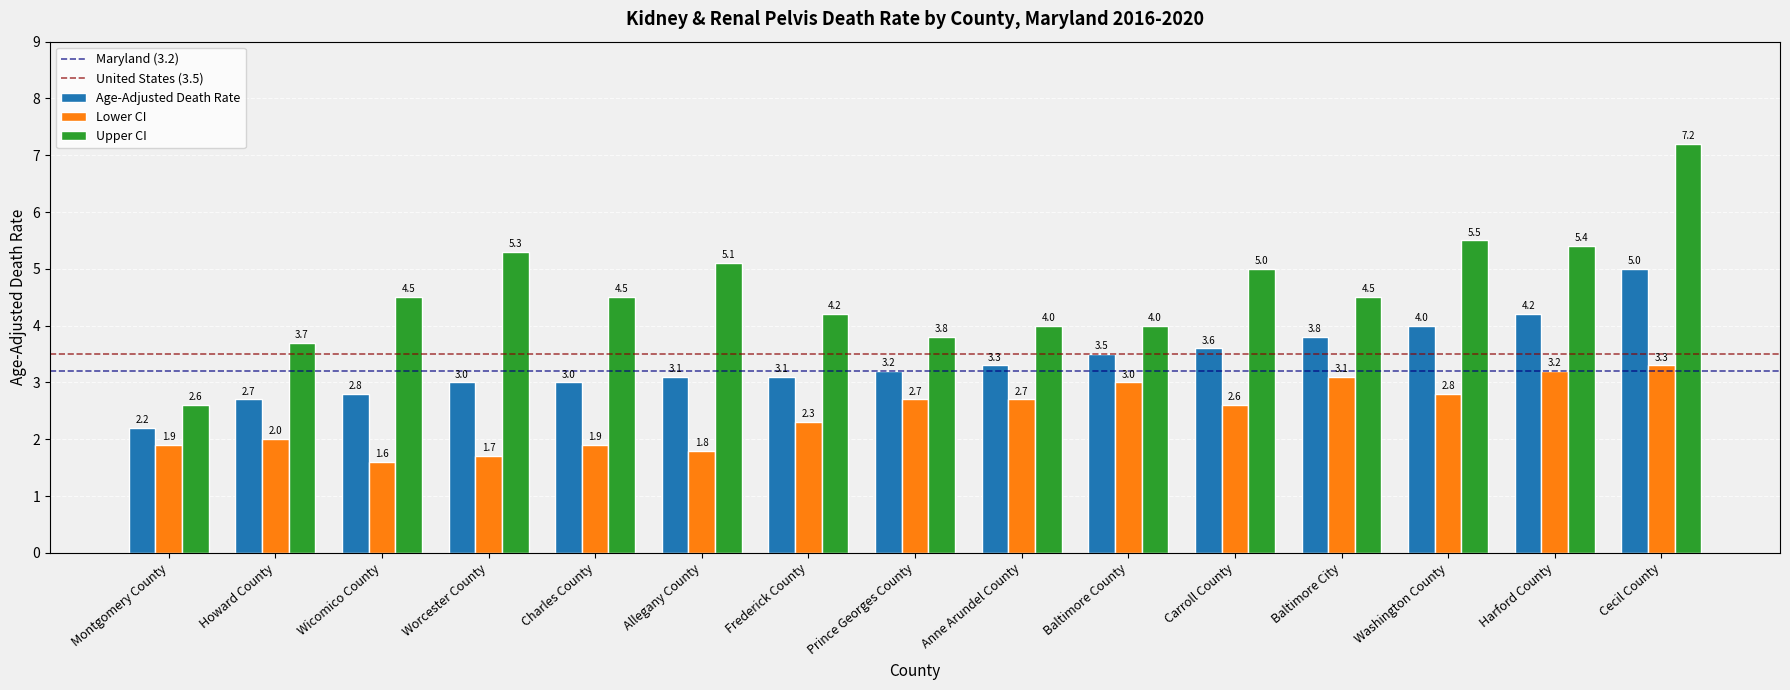

List the series in order of their peak value, lowest first.

Lower CI, Age-Adjusted Death Rate, Upper CI